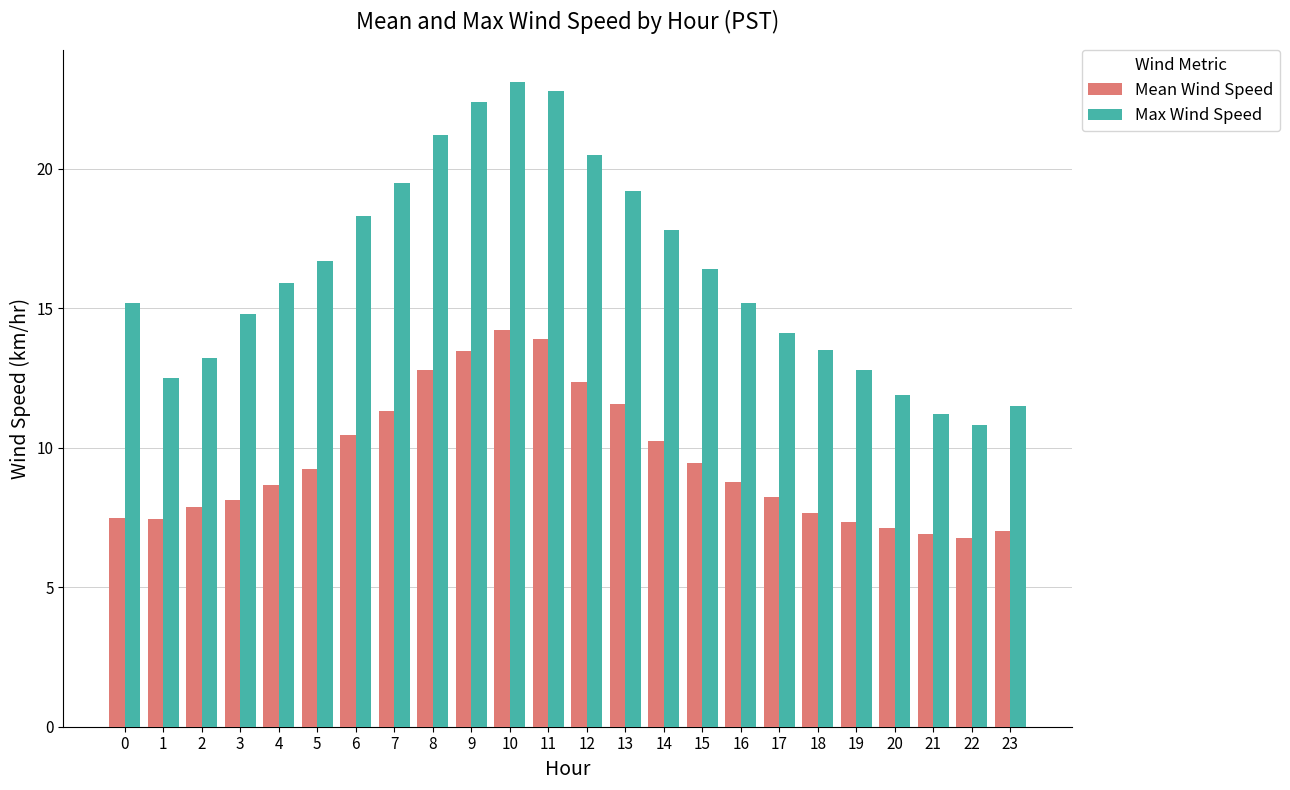

Is the value of Max Wind Speed at 22 greater than the value of Mean Wind Speed at 9?

No